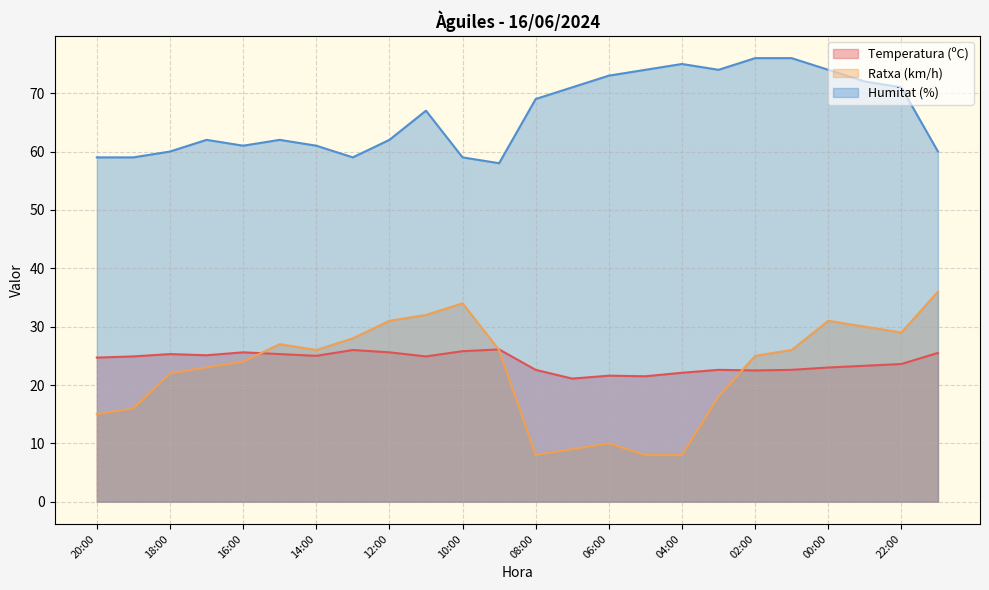

How many interior local peaks does the Ratxa (km/h) series have?

4